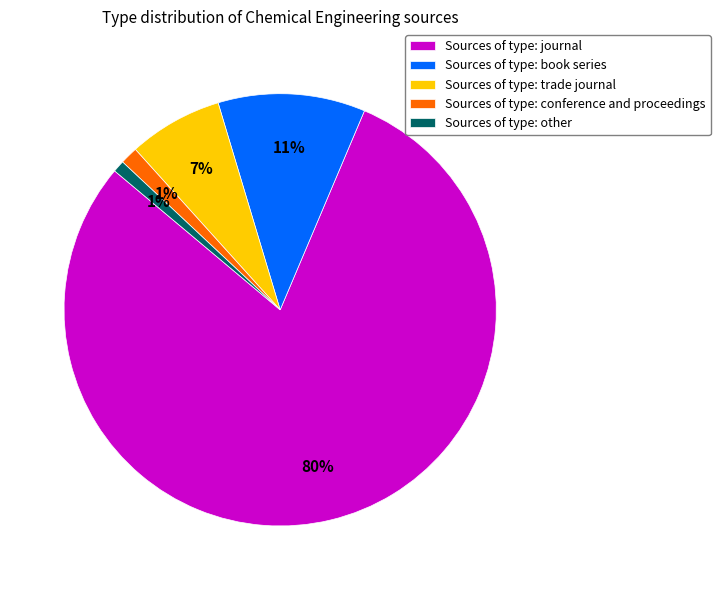

Which slice represents more than half of the pie?

Sources of type: journal